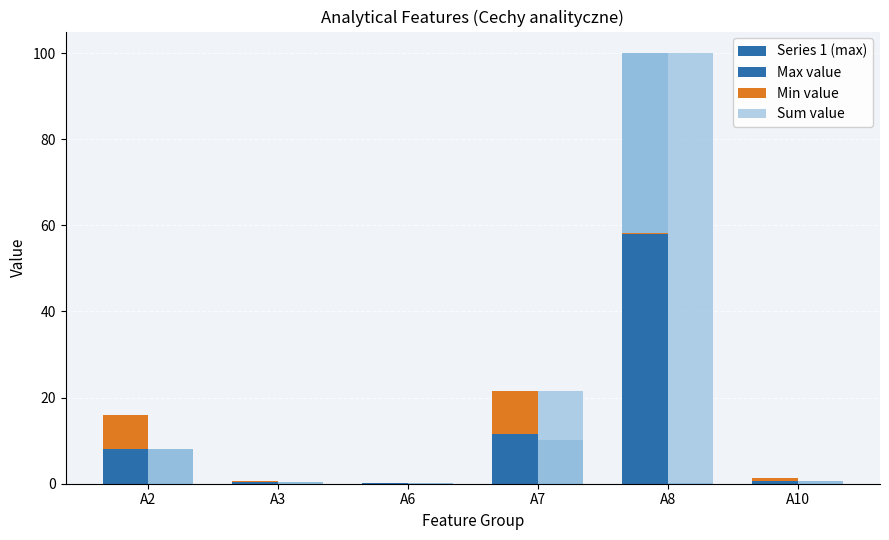

Reading right to left, transcribe all the data shown in this chart.

Series 1 (max): A10=0.7	A8=57.9	A7=11.4	A6=0.1	A3=0.4	A2=8.0
Max value: A10=0.7	A8=57.9	A7=11.4	A6=0.1	A3=0.4	A2=8.0
Min value: A10=0.7	A8=0.2	A7=10.0	A6=0.1	A3=0.4	A2=8.0
Sum value: A10=0.7	A8=100.0	A7=21.5	A6=0.1	A3=0.4	A2=8.0